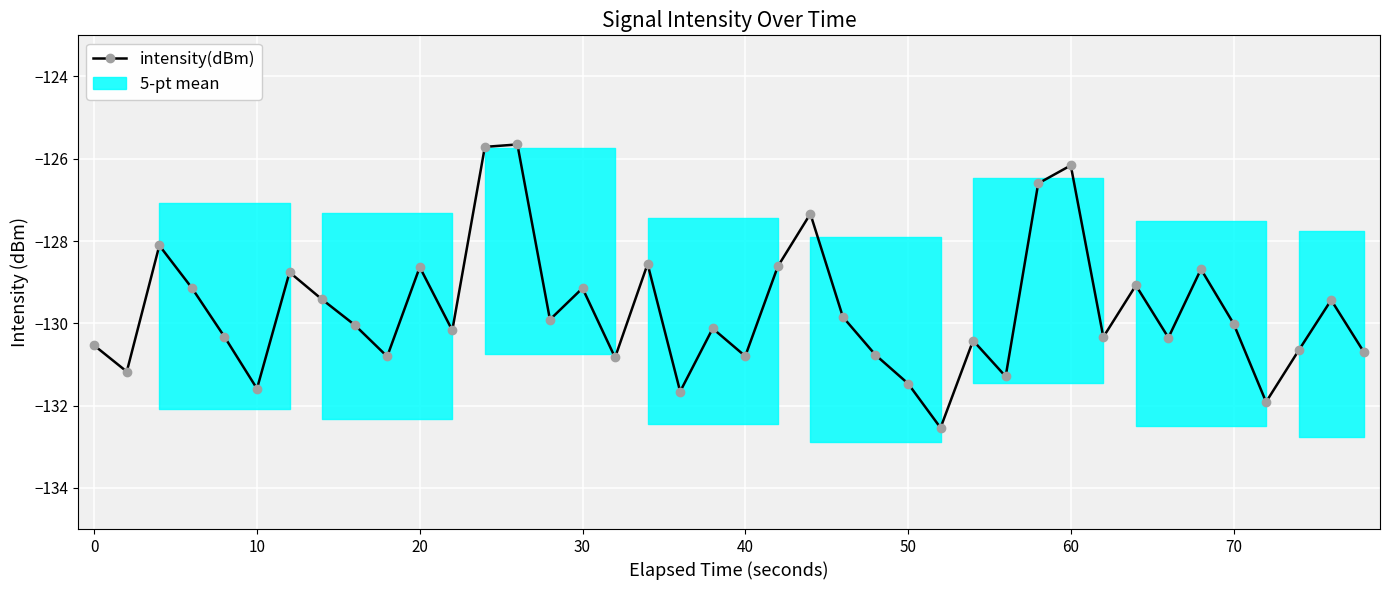

What is the value of the 9th point from the left?

-130.0